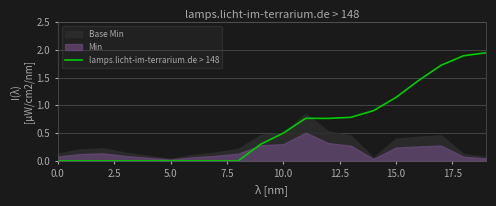

At which category does the data reach its first local valley?

12